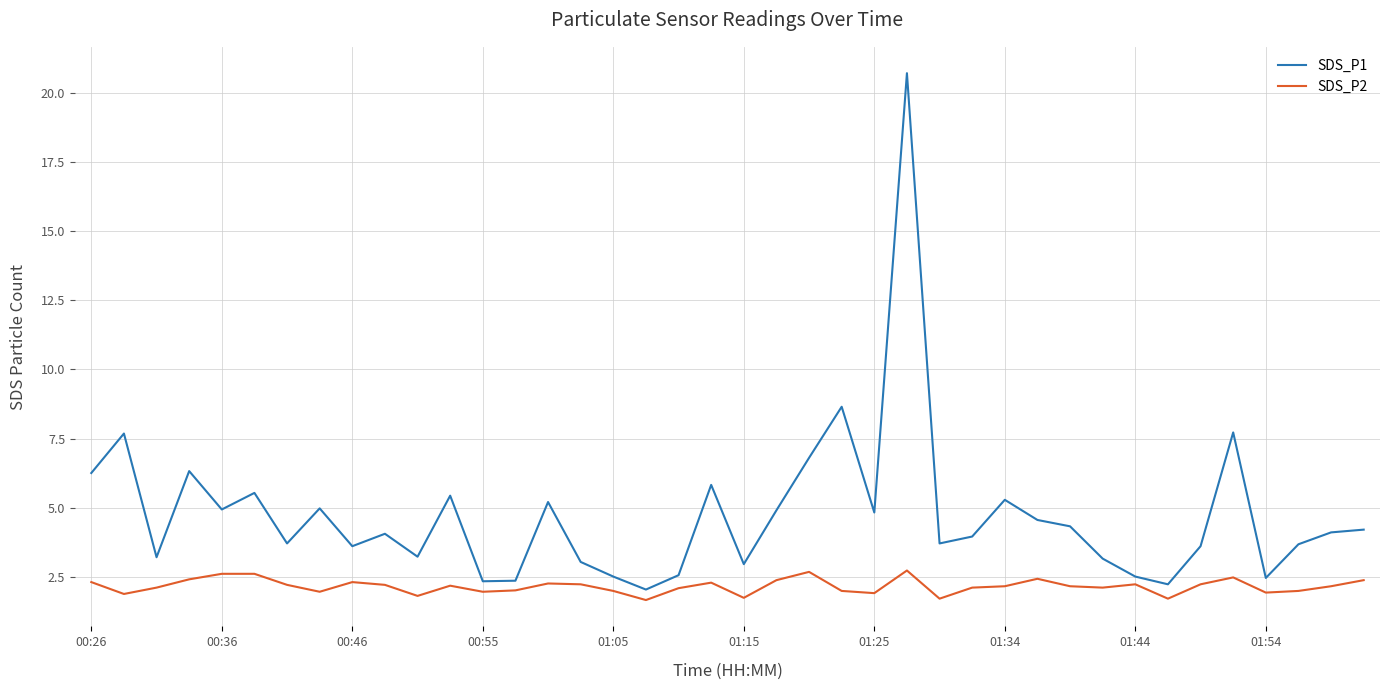

What is the maximum value for SDS_P1?

20.7